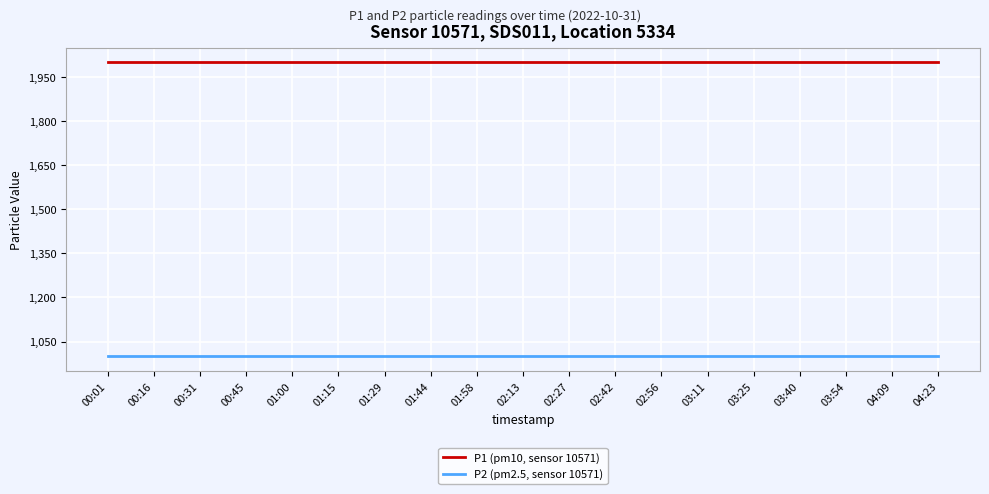

What is the difference between the highest and lowest values at 04:09?

1000.0